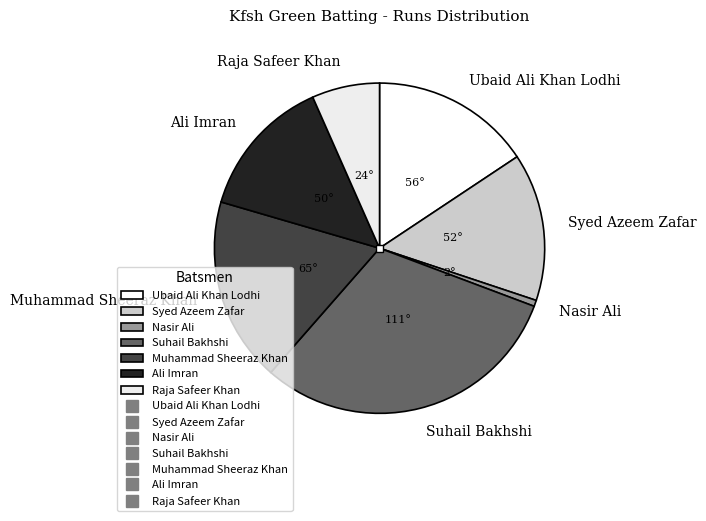

Approximately how many times larger is the value at Muhammad Sheeraz Khan compared to Ubaid Ali Khan Lodhi?

1.2